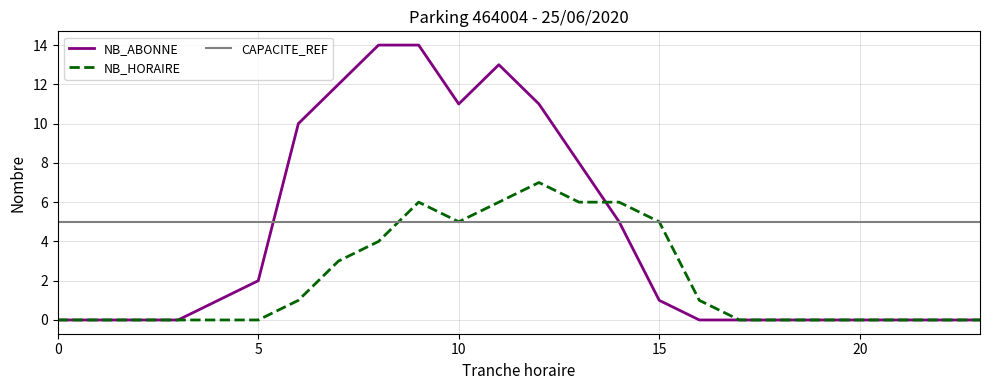

What is the maximum value for NB_HORAIRE?

7